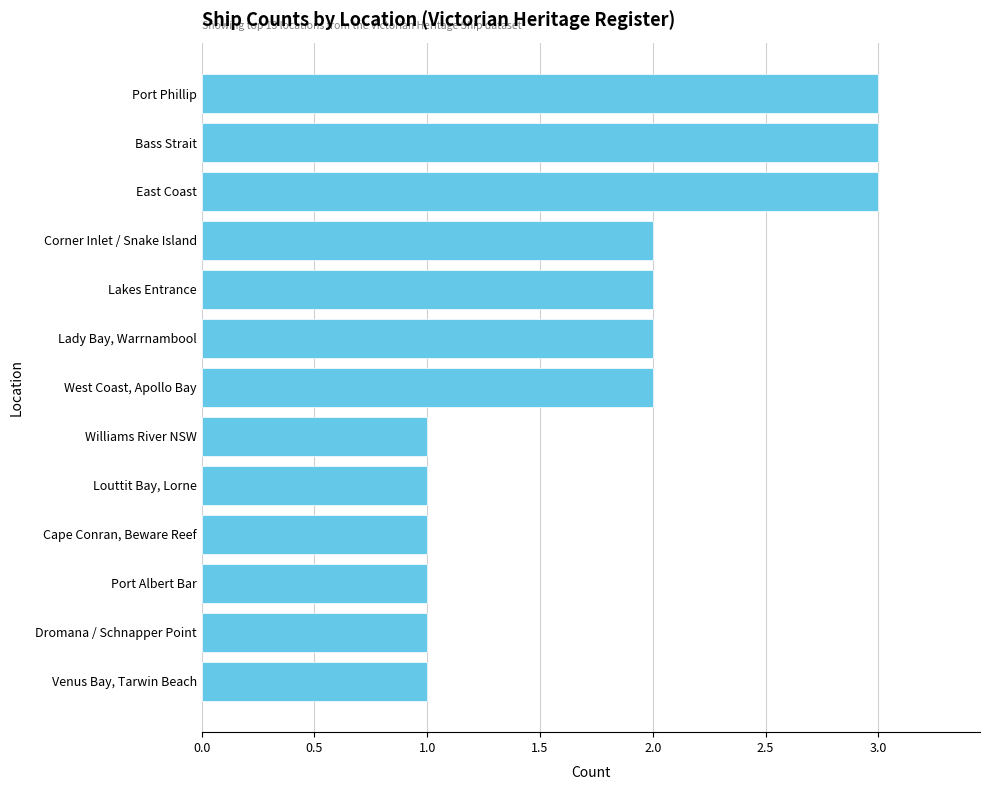

The chart shows a value of 1 at Venus Bay, Tarwin Beach. True or false?

True